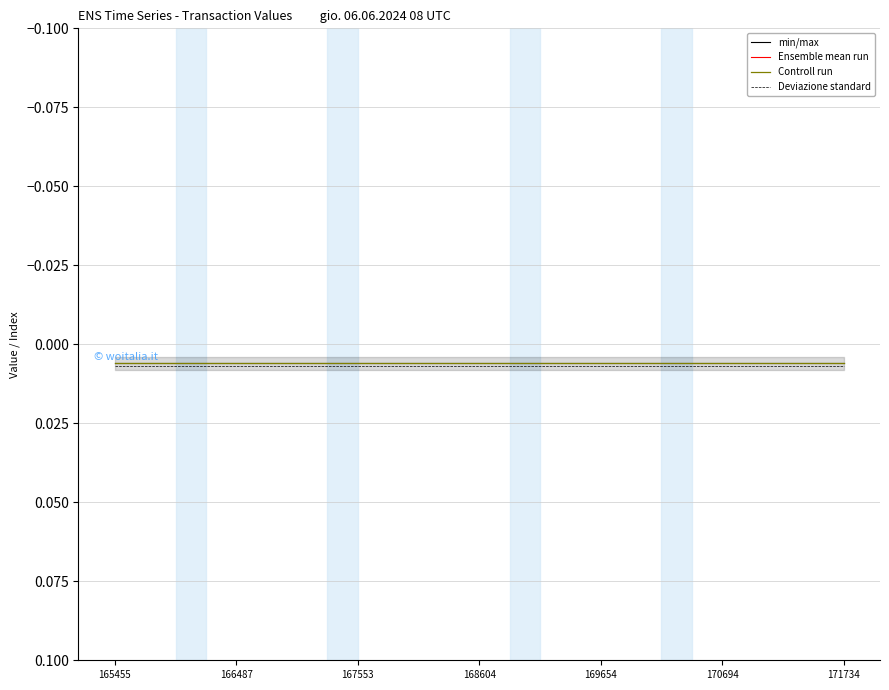

What are all the series names shown in the legend?

min/max, Ensemble mean run, Controll run, Deviazione standard